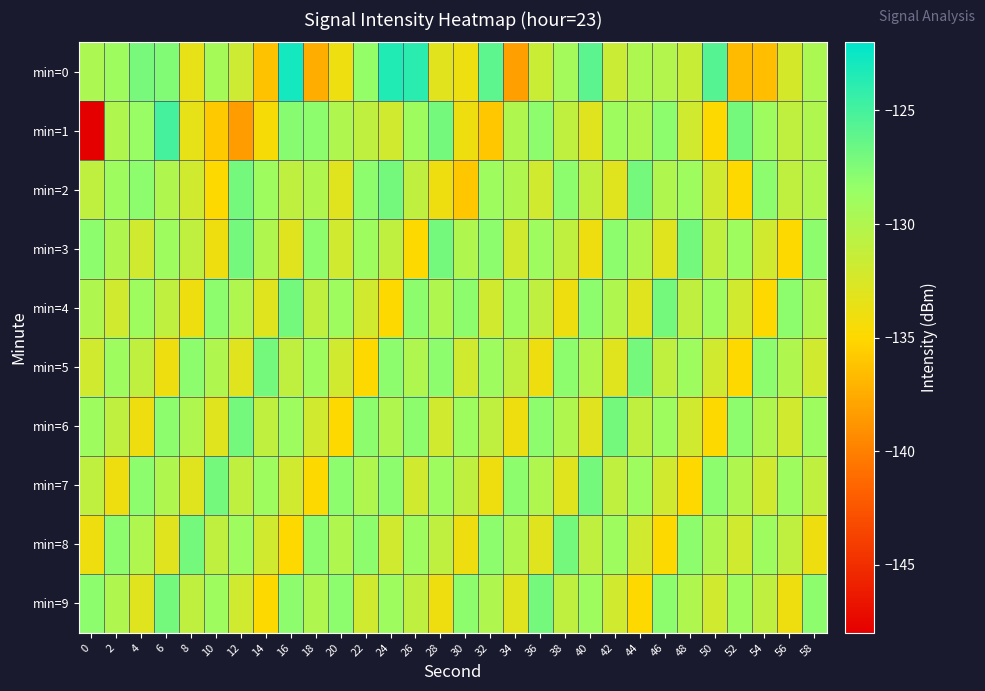

How many categories are shown in the chart?

30